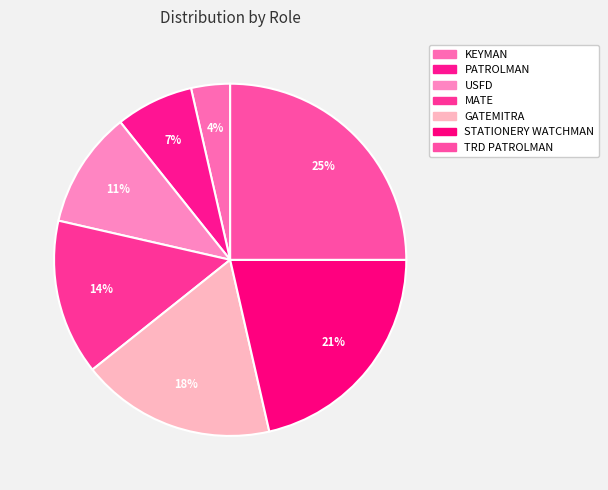

What is the largest slice in the pie chart?

TRD PATROLMAN